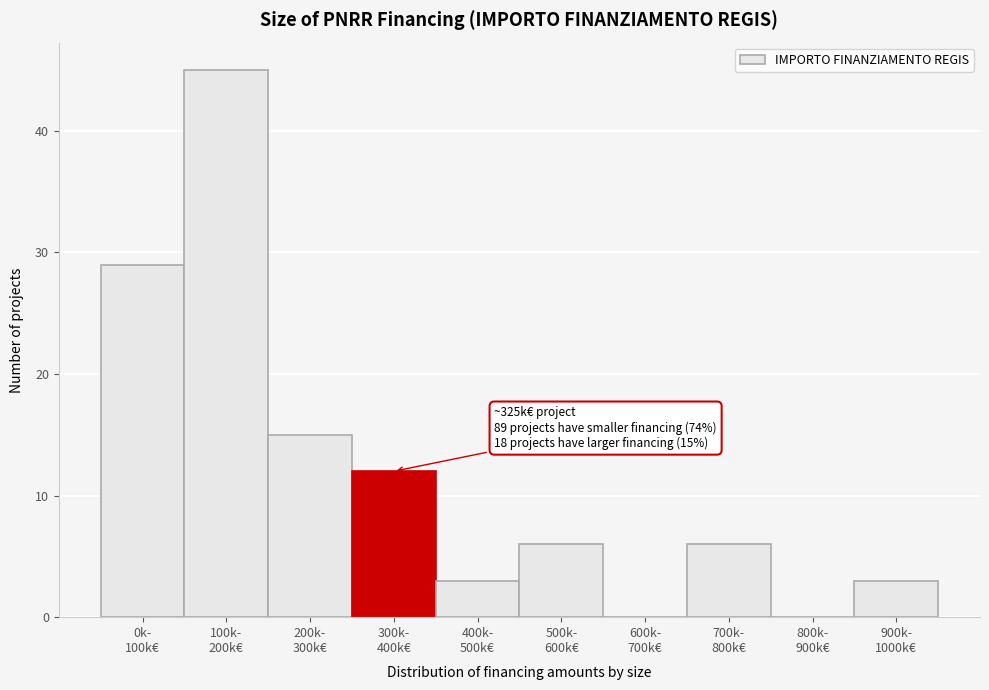

What is the maximum value shown in the chart?

45